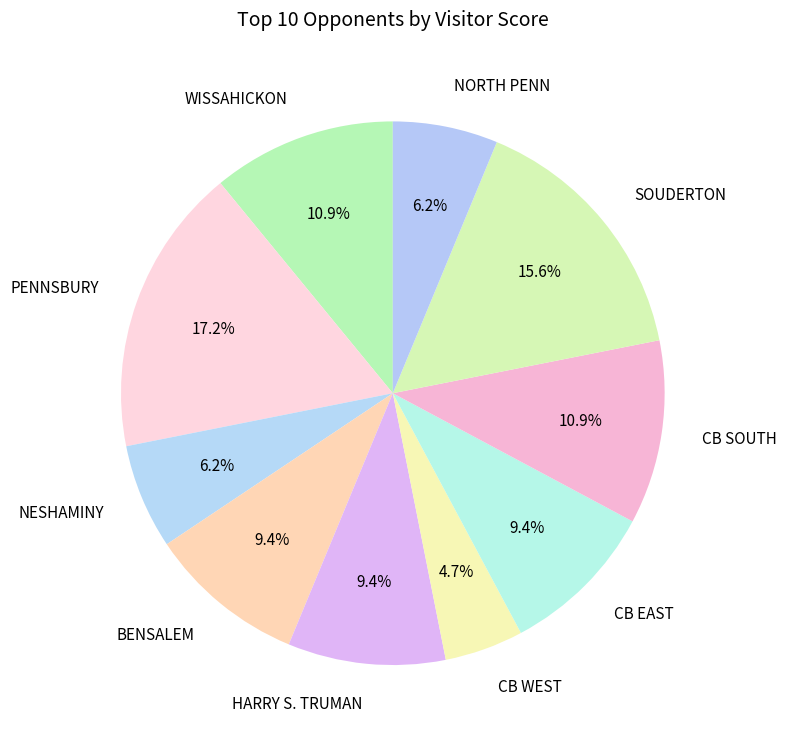

What is the total percentage of CB SOUTH and HARRY S. TRUMAN?

20.3%